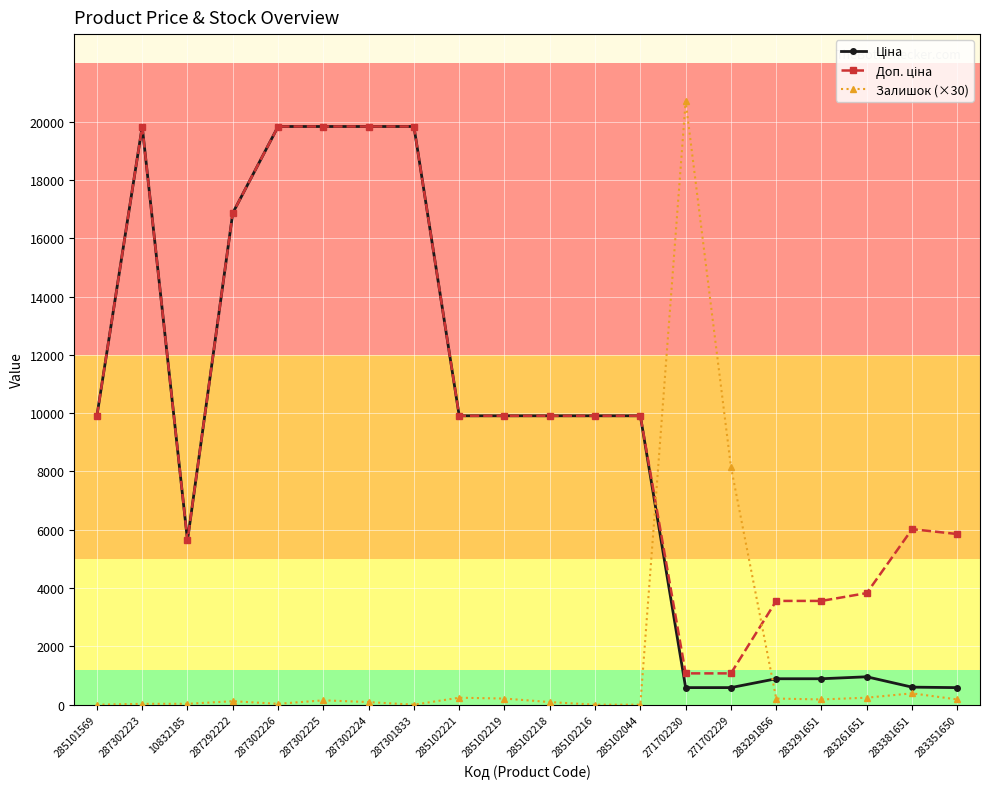

What is the spread (max minus min) of values at 285102044?

9908.5